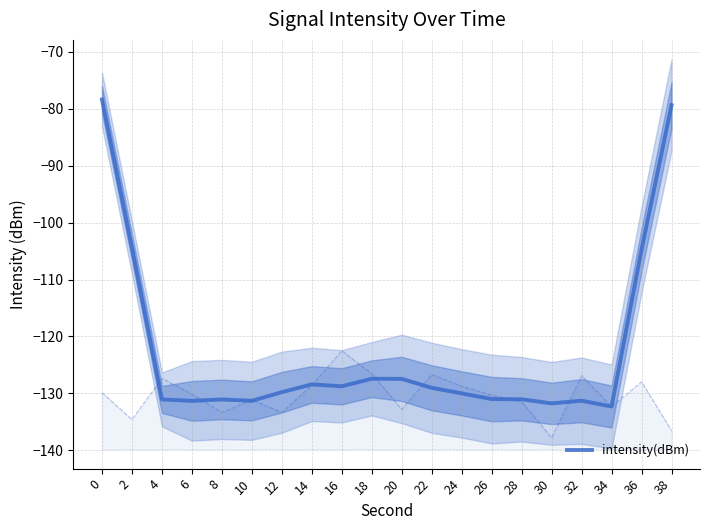

What is the maximum value shown in the chart?

-78.4